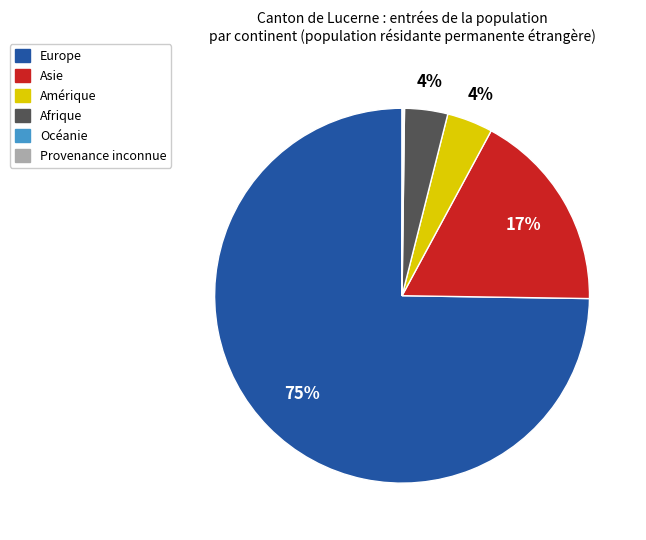

Which category has the biggest portion of the pie?

Europe